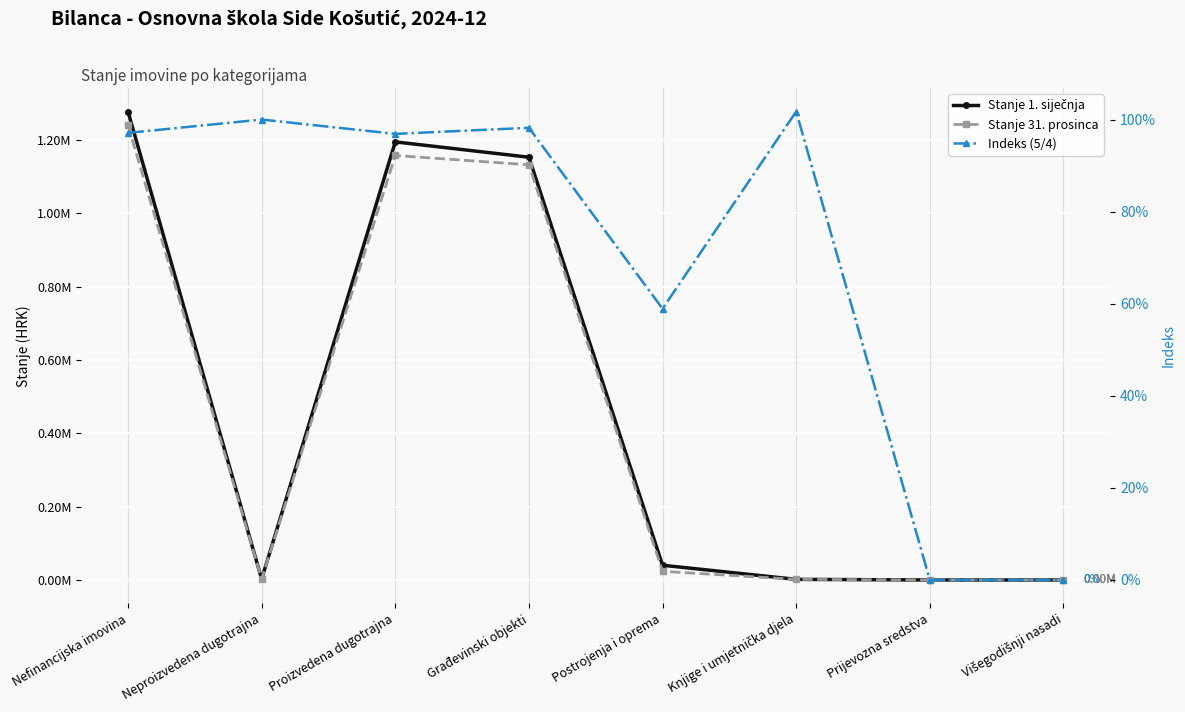

Does the chart display data point markers on the line(s)?

Yes